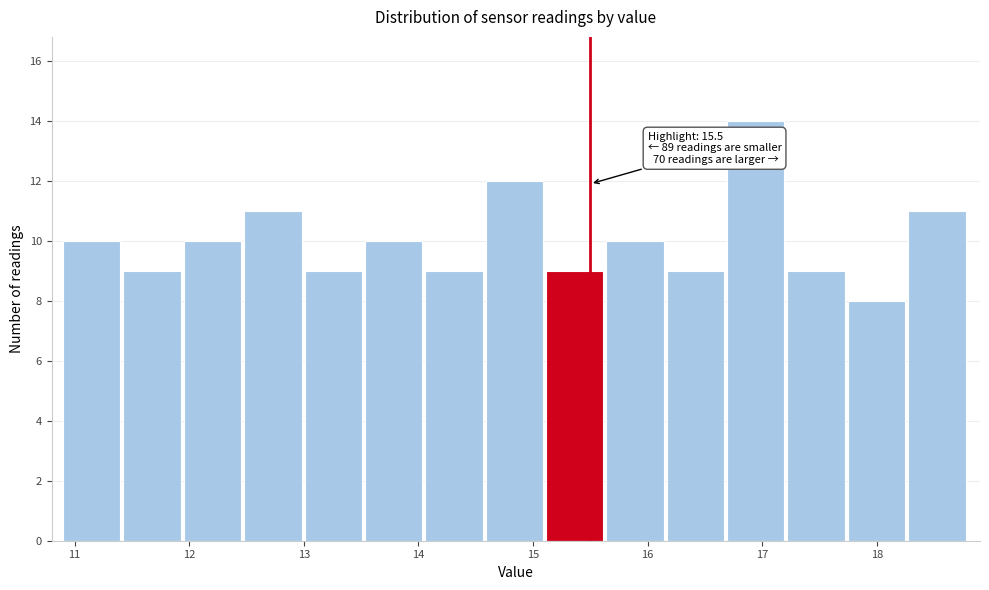

Over which range of the x-axis is the bar tallest?

16.7 to 17.2